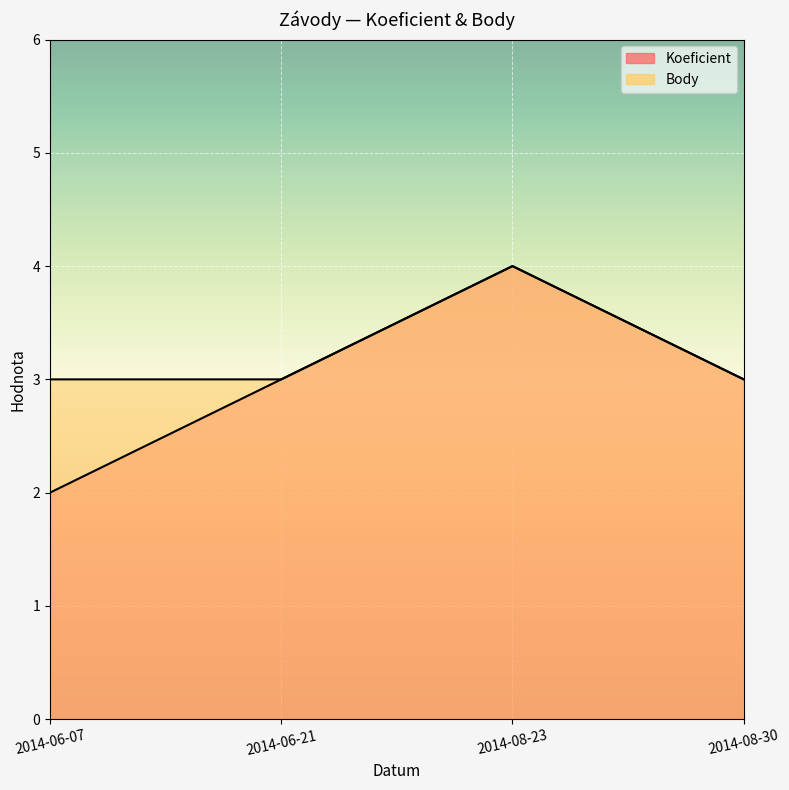

What is the label of the 1st point from the left?

2014-06-07